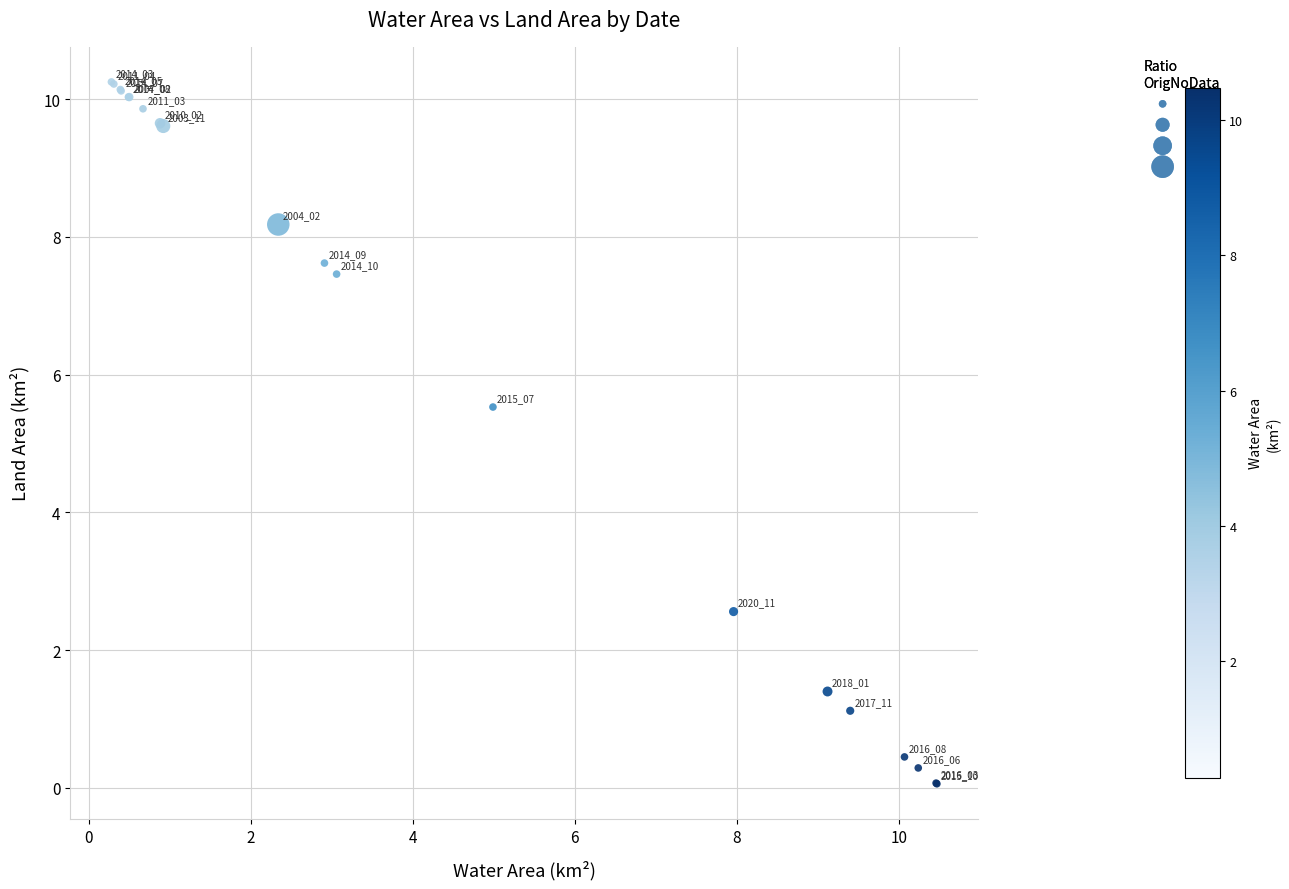

What Y value in the scatter plot is closest to 5?

5.5